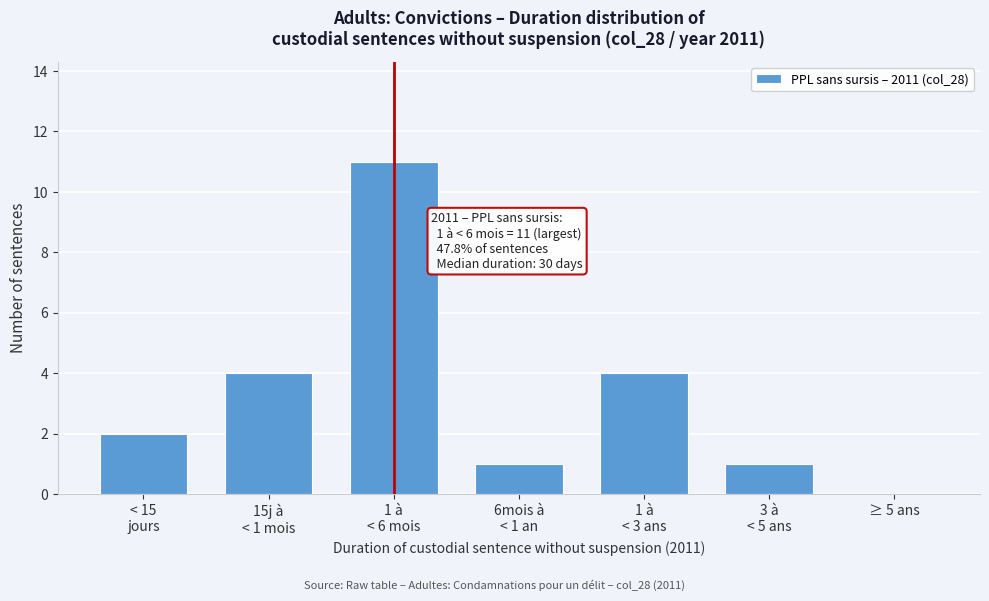

The value at ≥ 5 ans is 0. True or false?

True